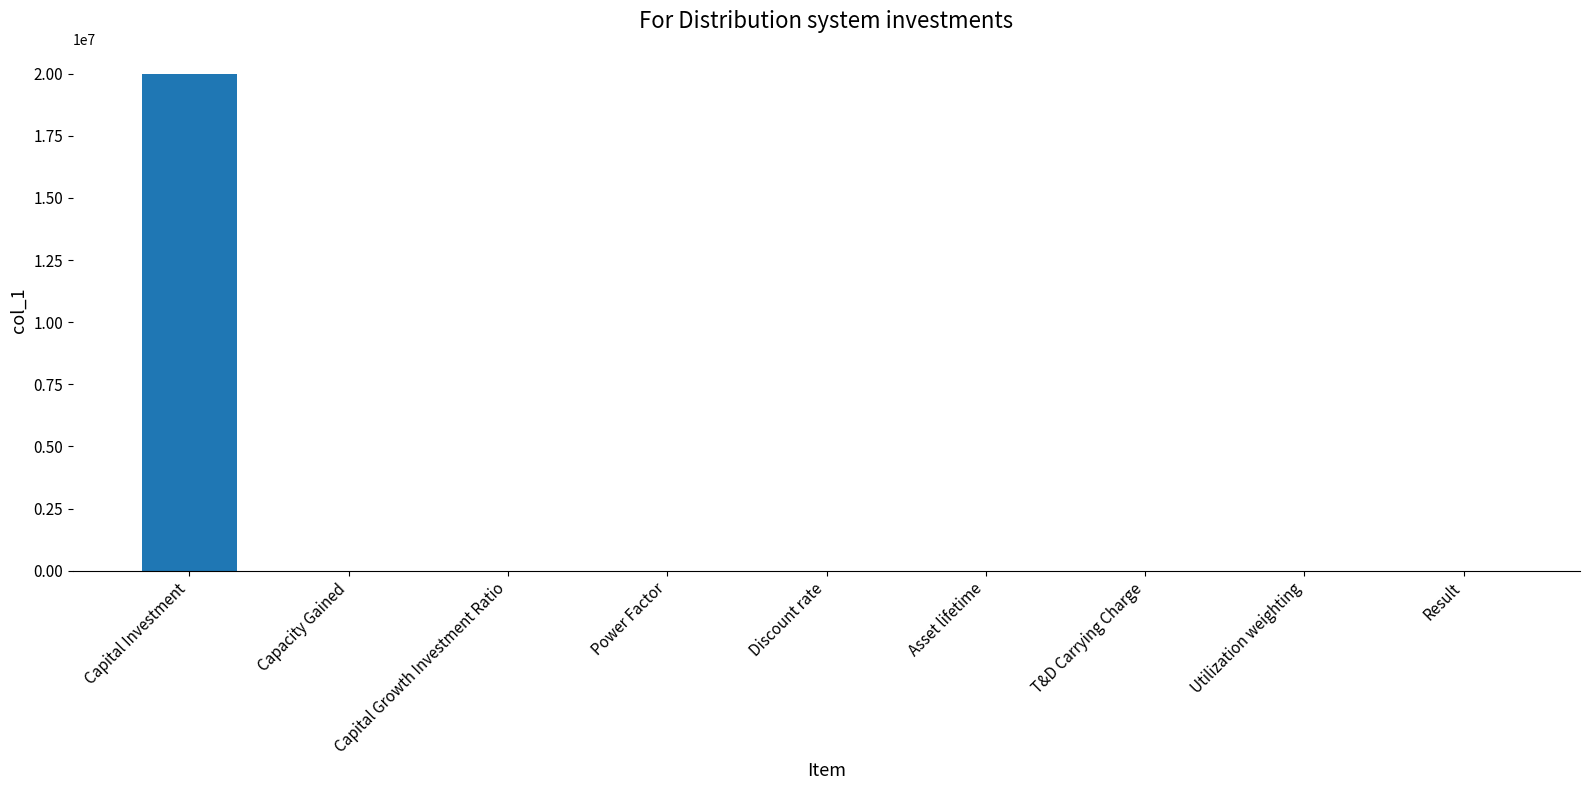

Which category has the highest value across all series?

Capital Investment